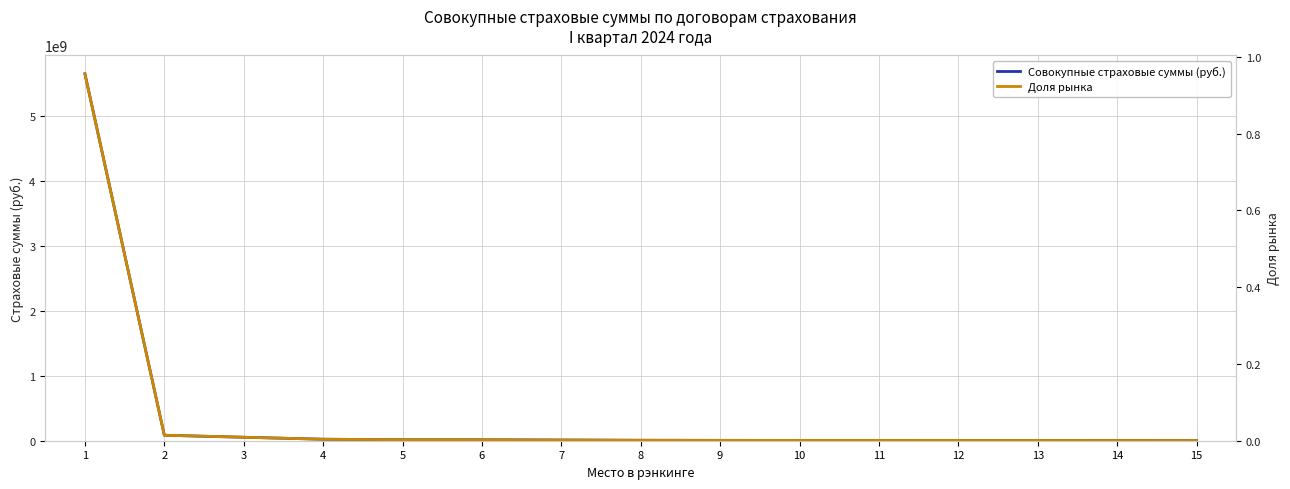

What is the sum of the Совокупные страховые суммы (руб.) values at 13 and 7?

14803050.5